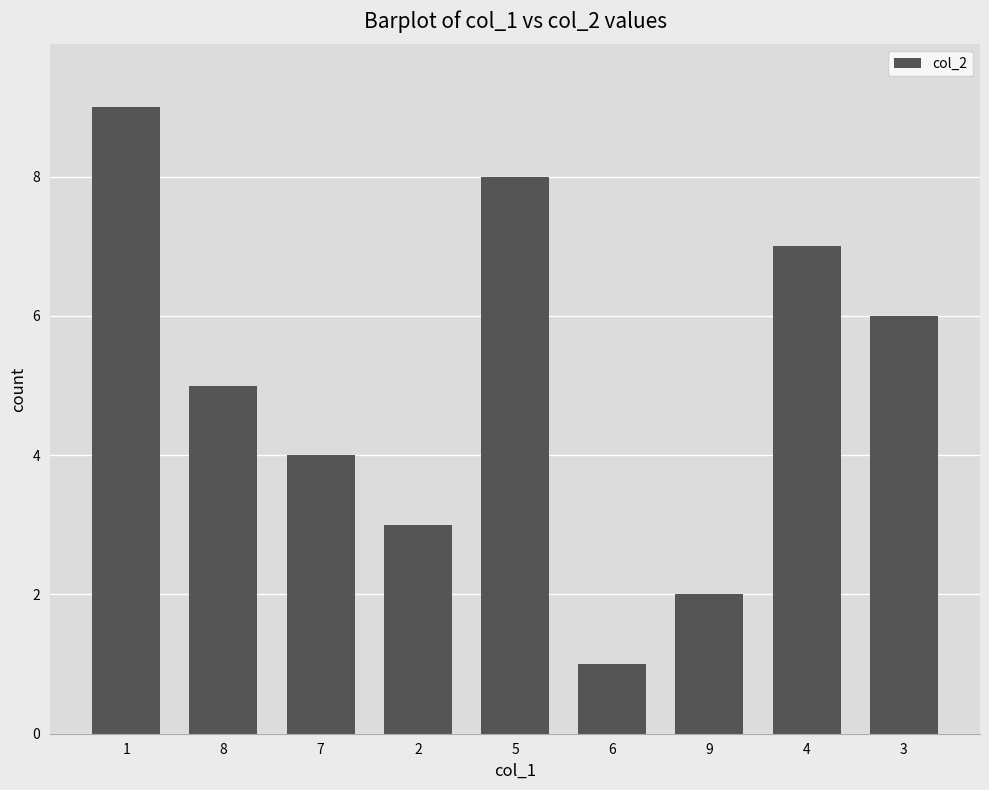

What is the label of the 3rd bar from the right?

9